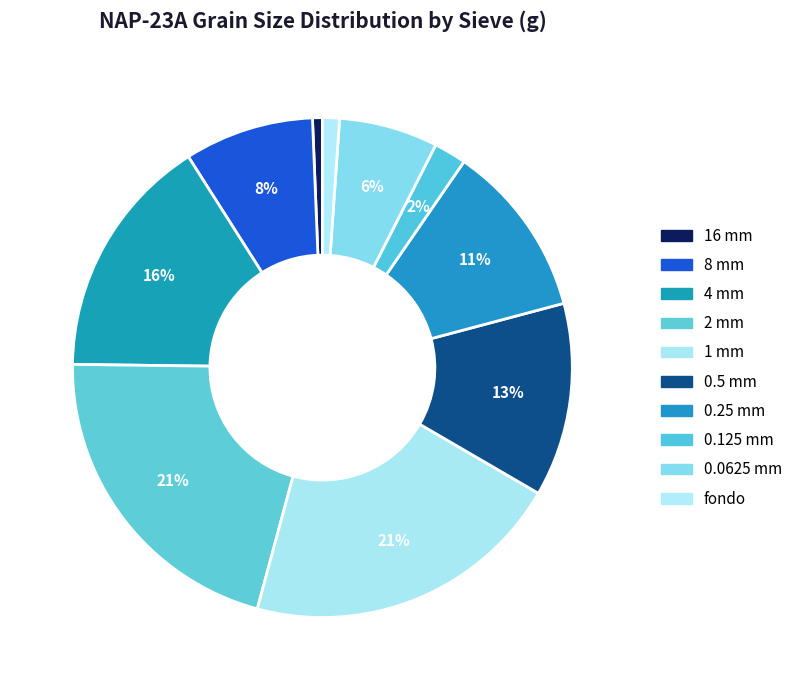

The 0.0625 mm slice represents 17% of the pie. True or false?

False